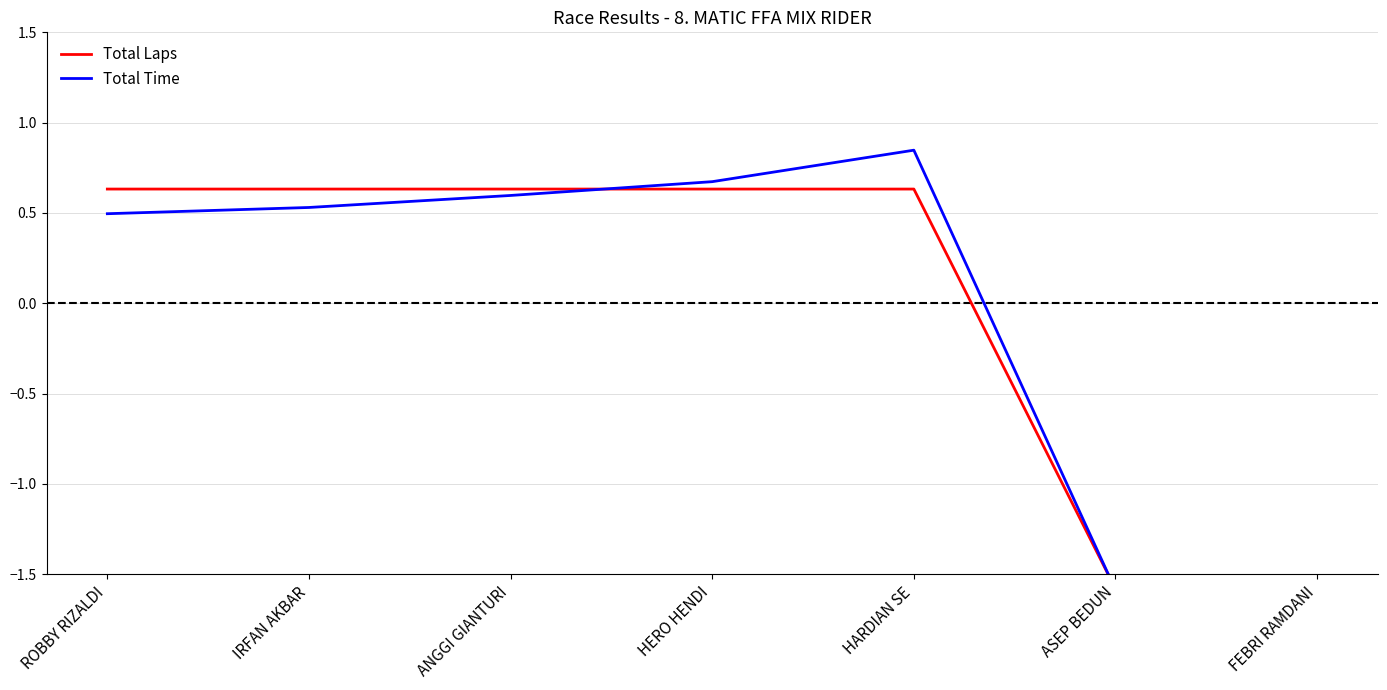

Which label corresponds to the smallest value in the chart?

ASEP BEDUN